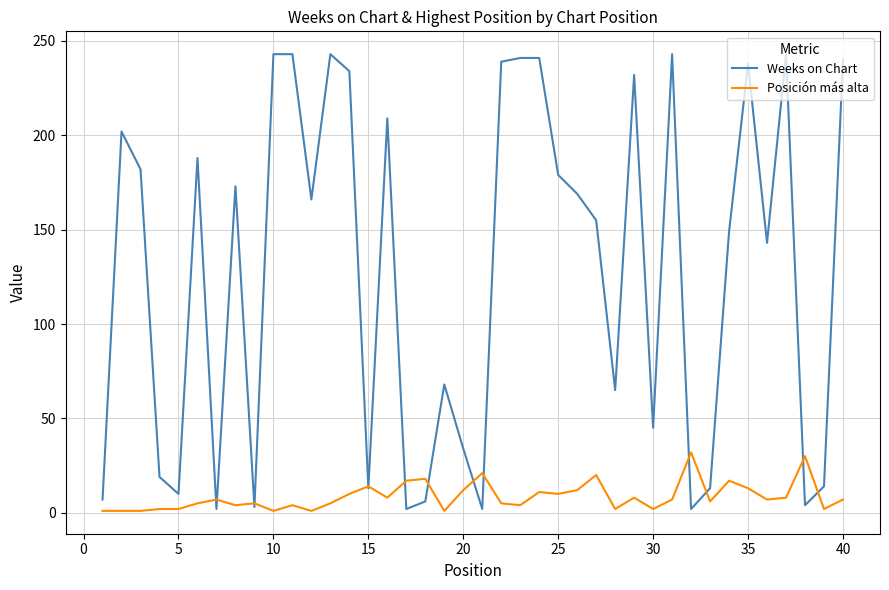

Which series has the largest total across all categories?

Weeks on Chart